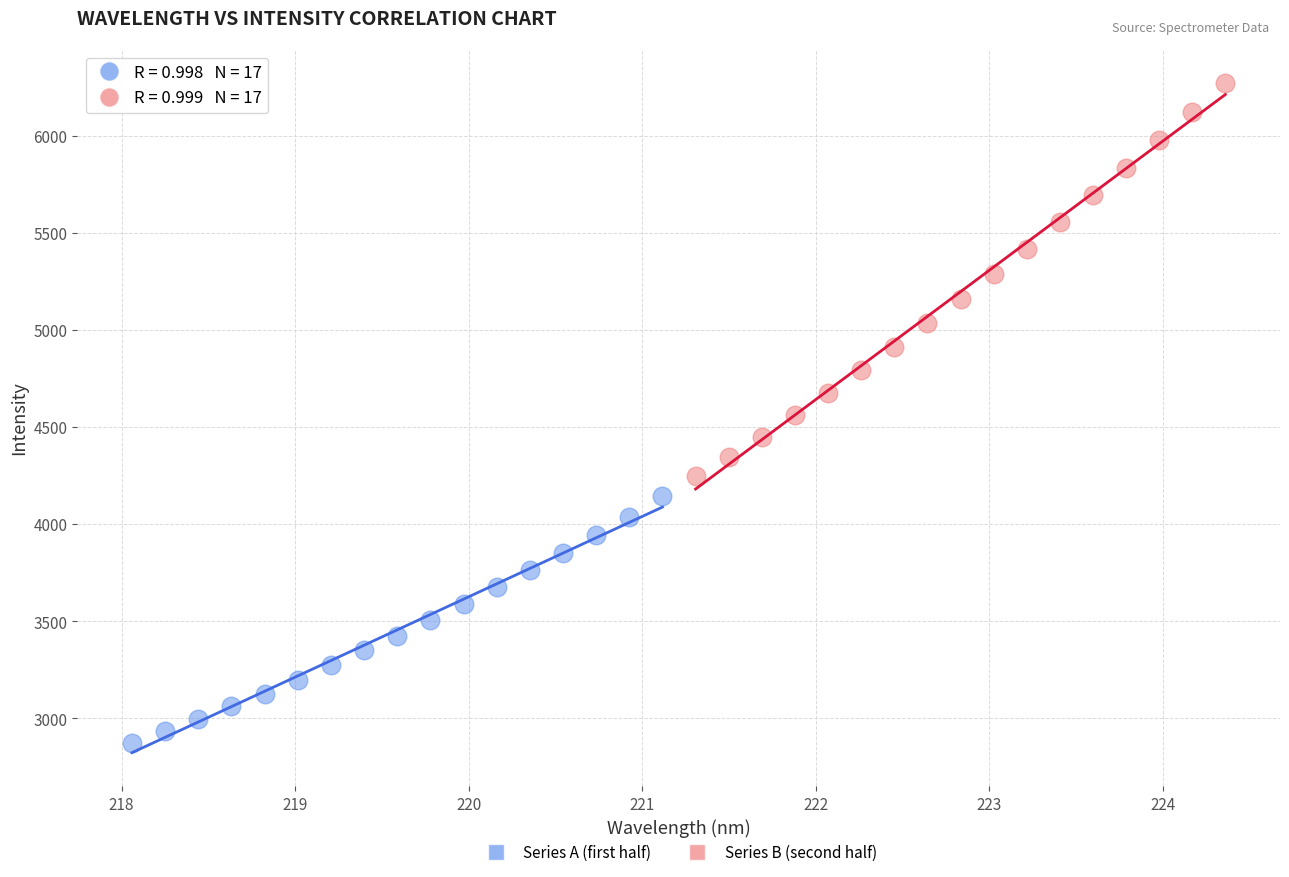

Which series has the largest Y range (max minus min)?

Series B (second half)